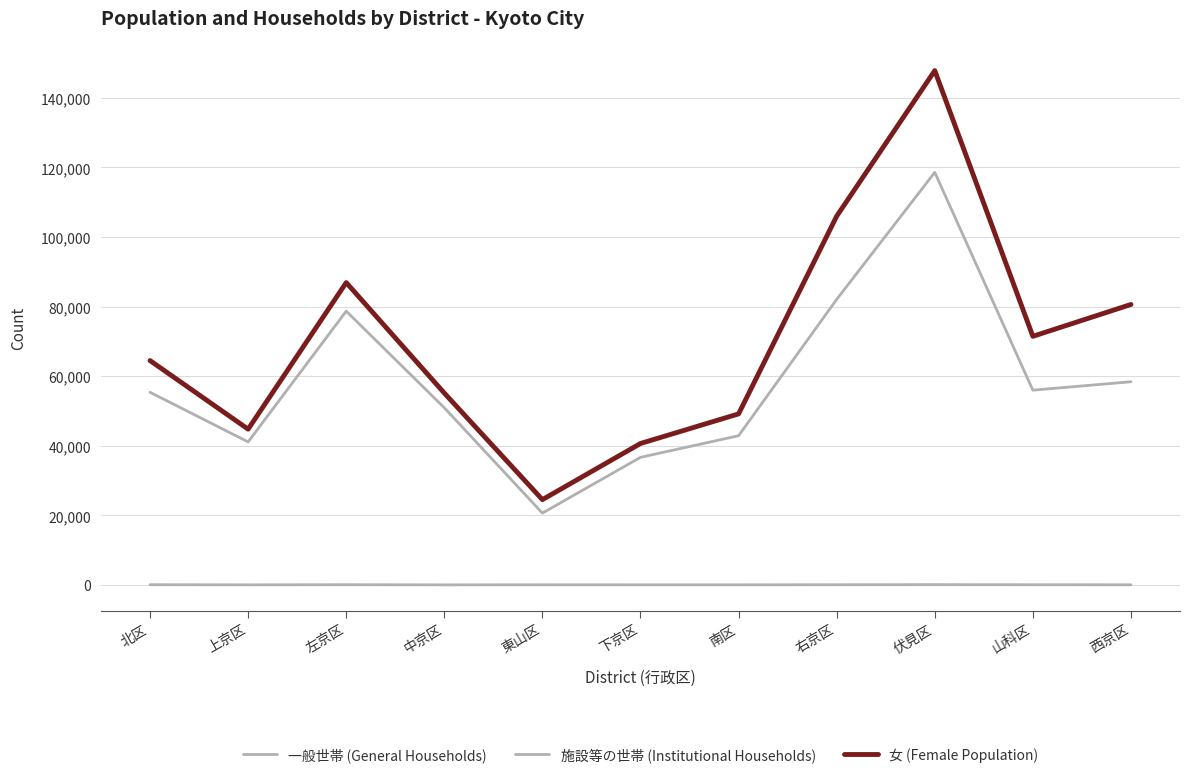

Does the chart display data point markers on the line(s)?

No